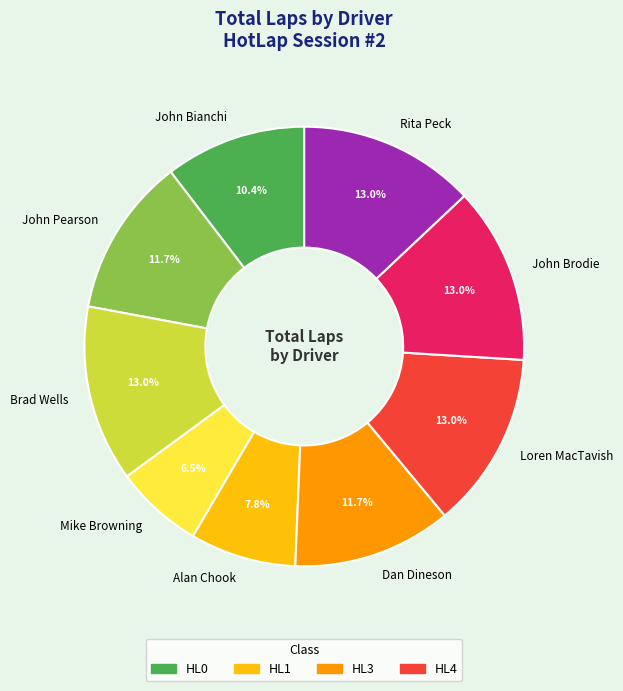

What is the smallest slice in the pie chart?

Mike Browning